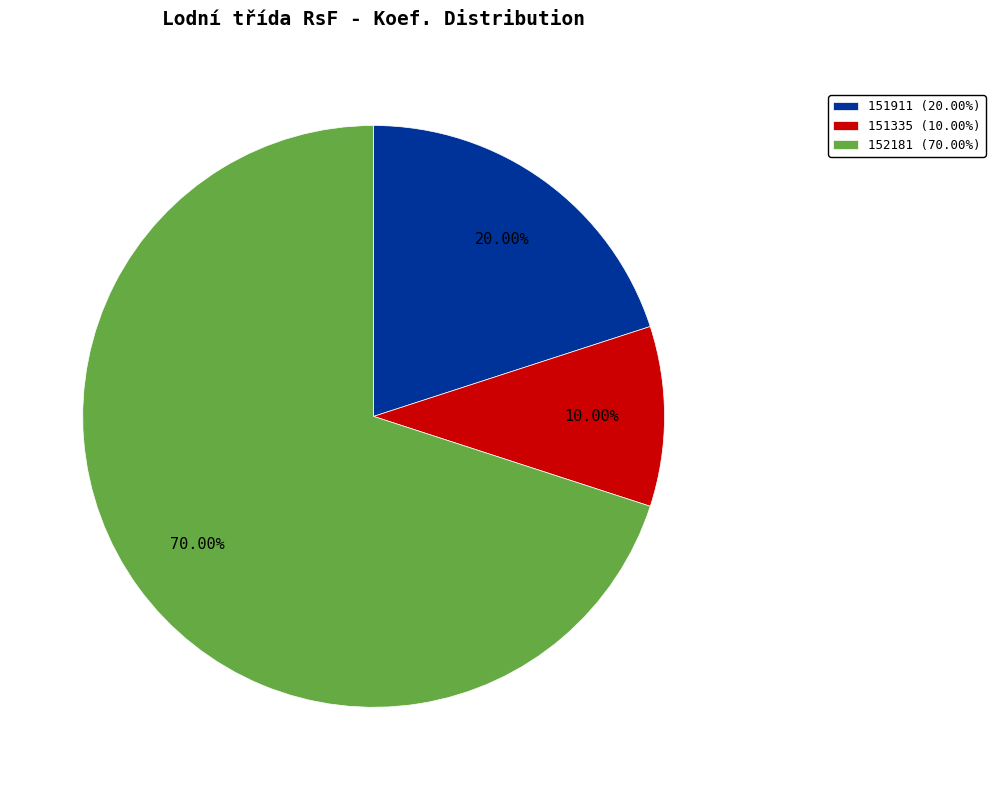

Does any single category account for the majority?

Yes